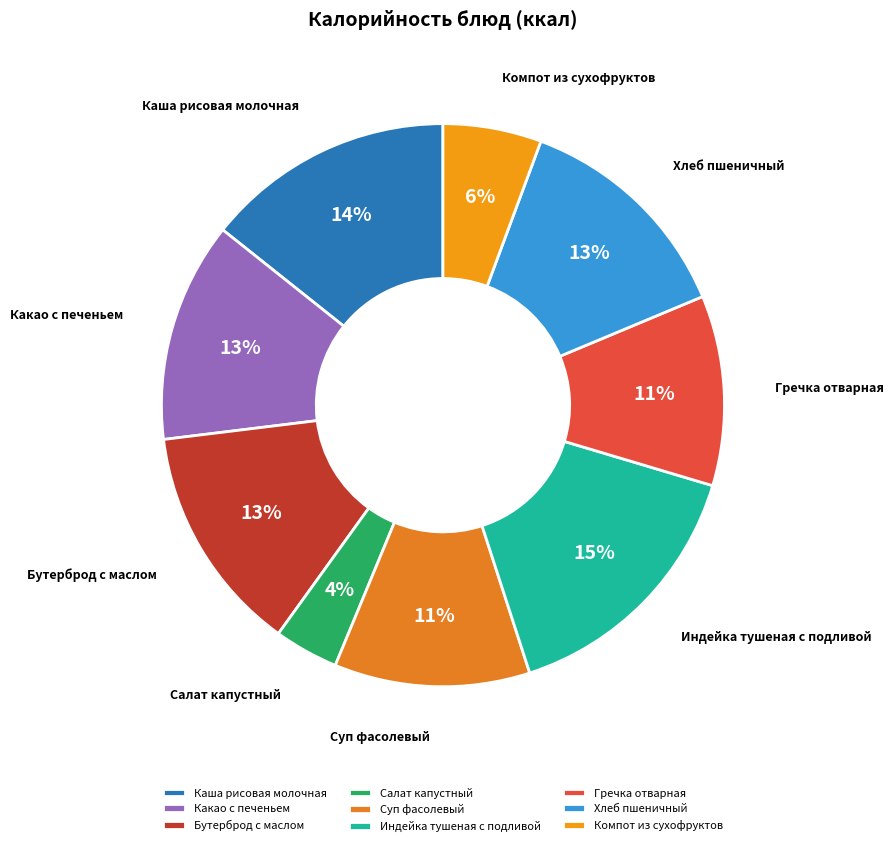

To the nearest percent, what portion does Бутерброд с маслом represent?

13%